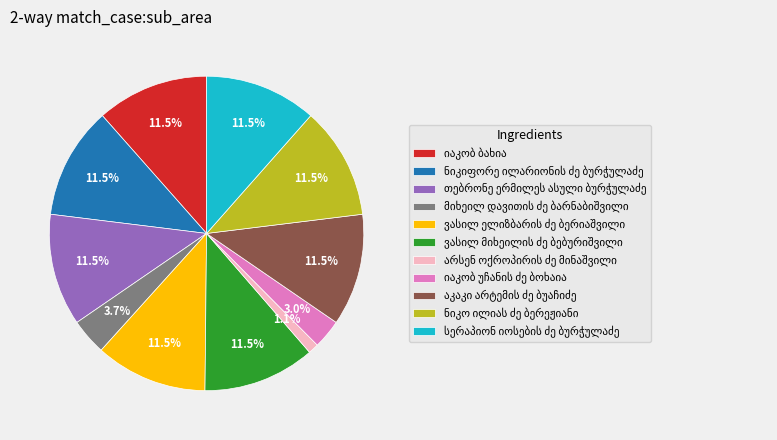

How many slices are in this pie chart?

11